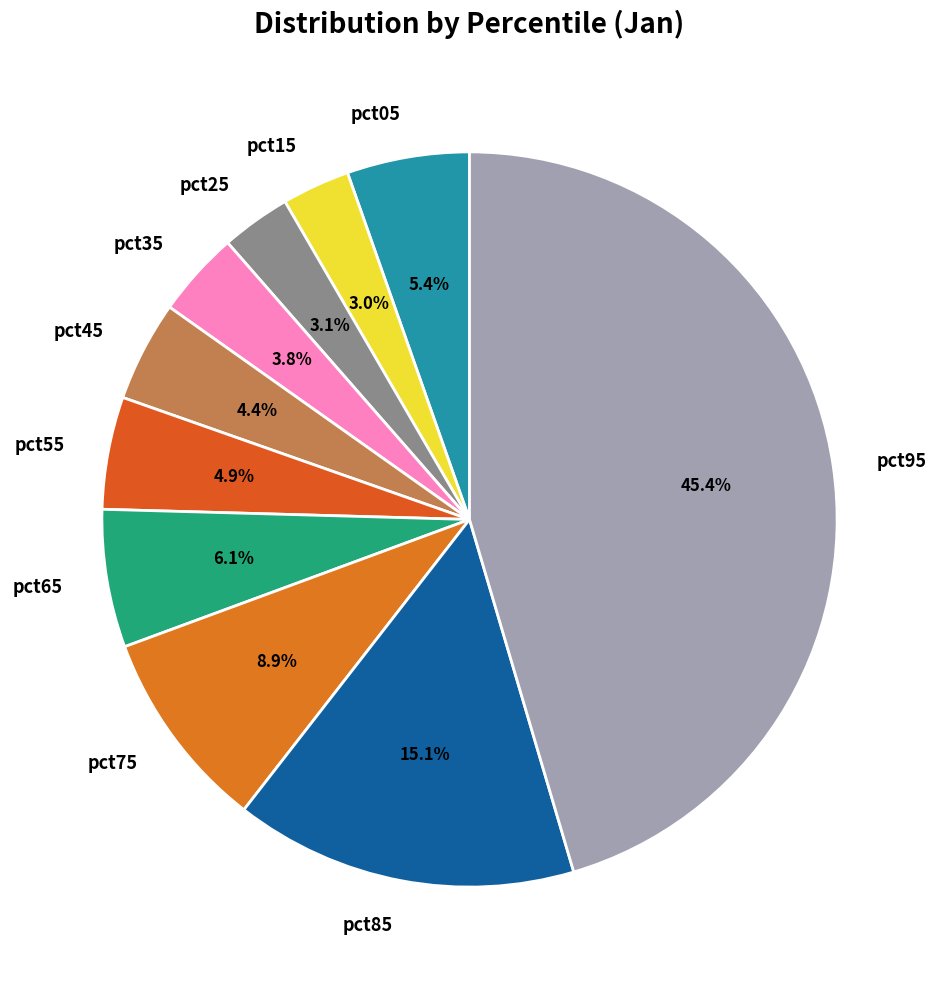

Count the number of slices in the pie.

10